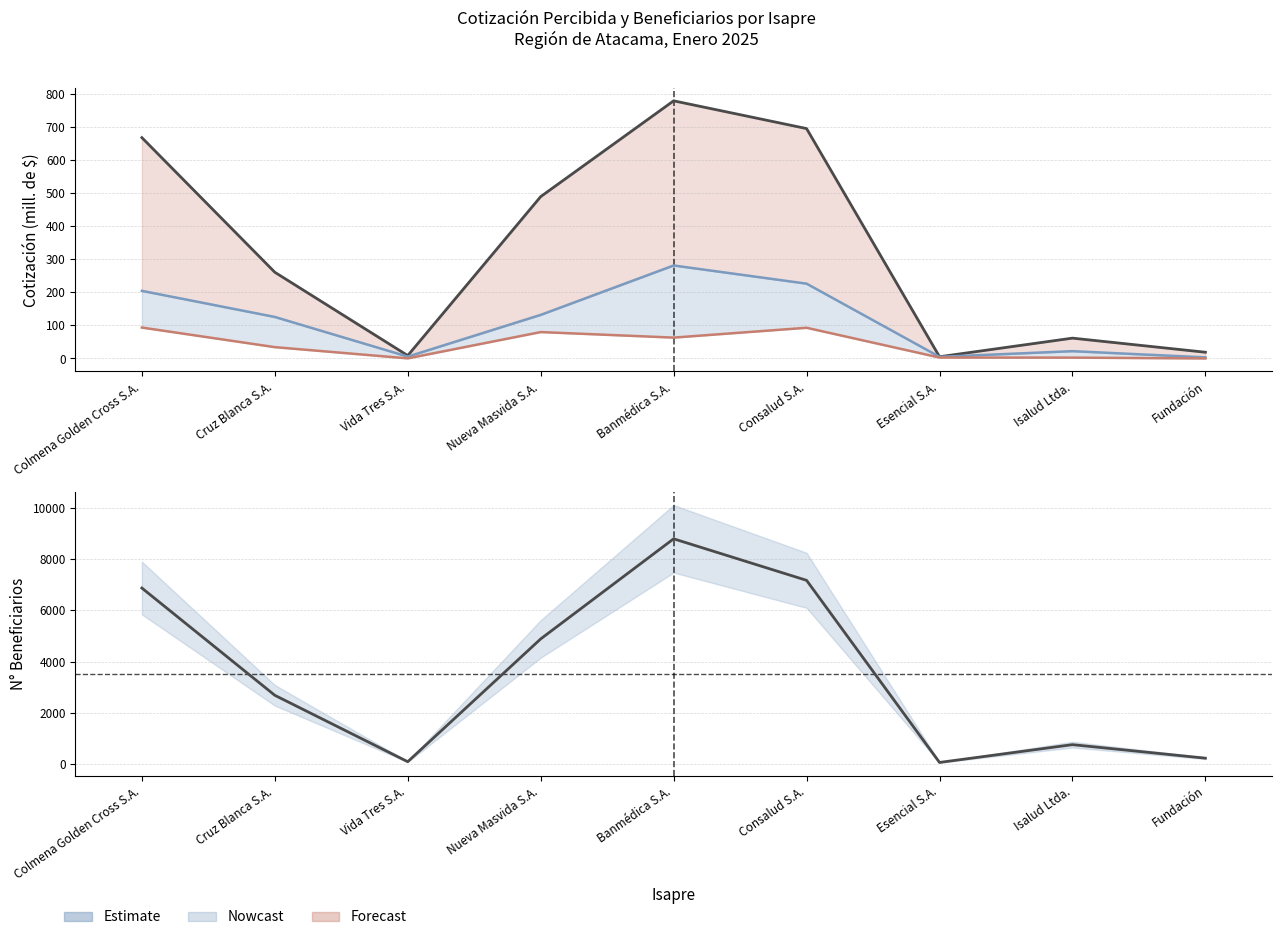

True or false: Otros Periodos has a value of 2.7 at Isalud Ltda..

True